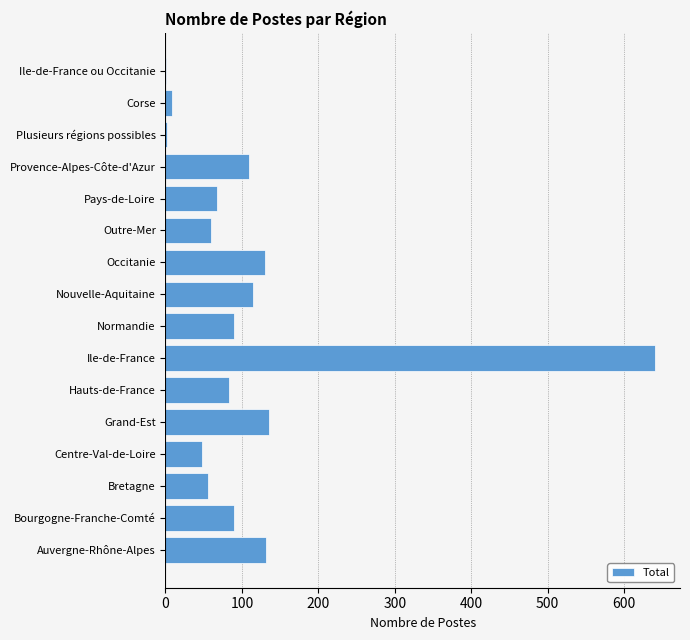

What is the average value?

110